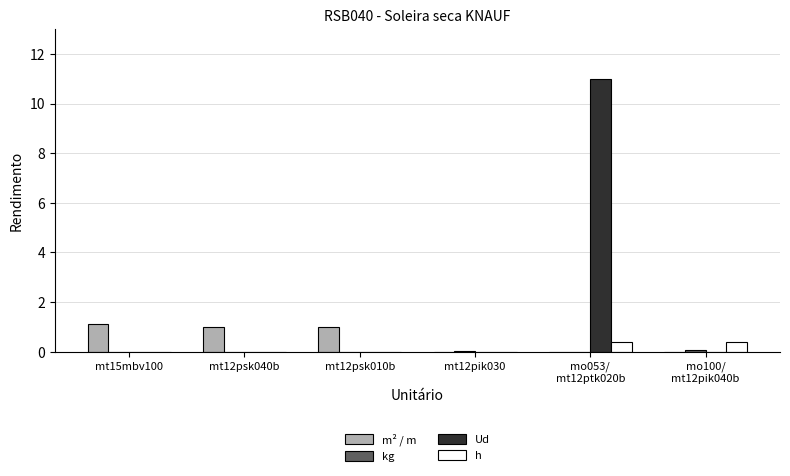

Which series has the largest total across all categories?

Ud